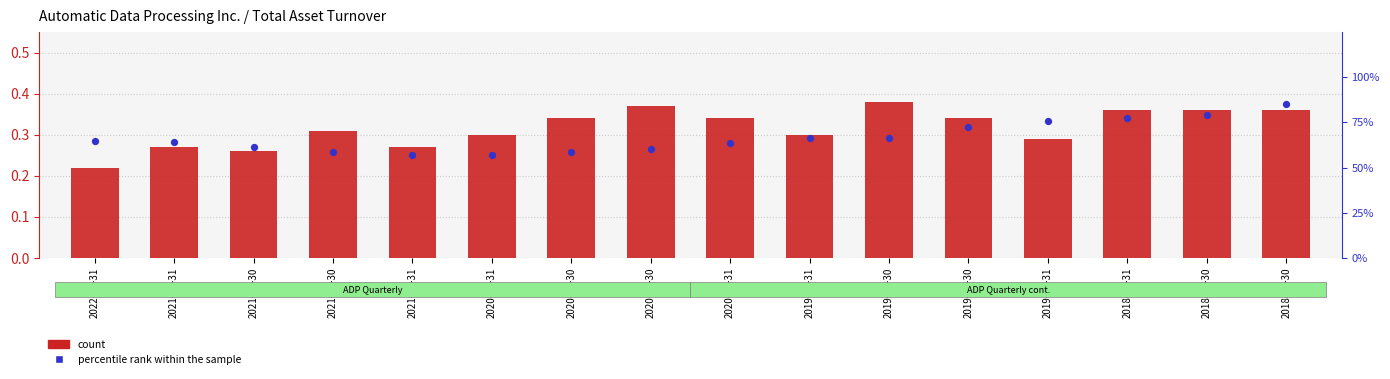

Which series has the largest total across all categories?

percentile rank within the sample